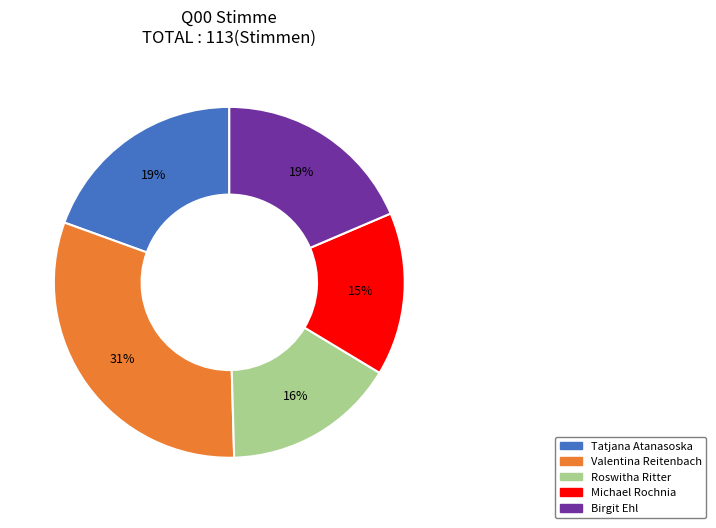

To the nearest percent, what is the difference between the largest and smallest slice percentages?

16%